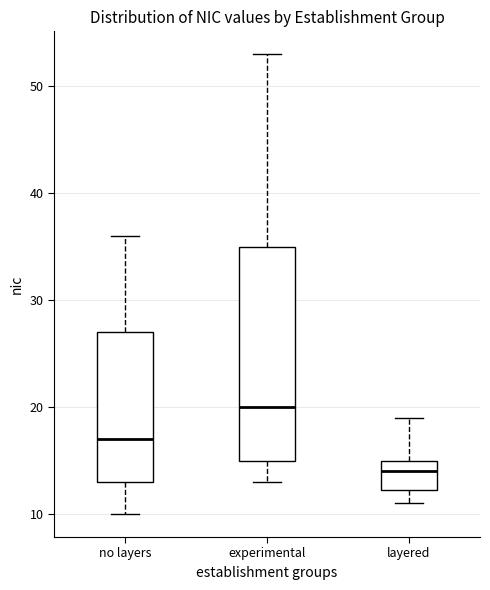

Reading left to right, transcribe this box plot: for each box, give where its median line is, the range the box spans, and where its two whiskers end, as read against the y-axis. The values are not printed on the chart, so give them approximately, as read against the axis.

no layers: median 17, box 13 to 27, whiskers 10 to 36
experimental: median 20, box 15 to 35, whiskers 13 to 53
layered: median 14, box 12 to 15, whiskers 11 to 19